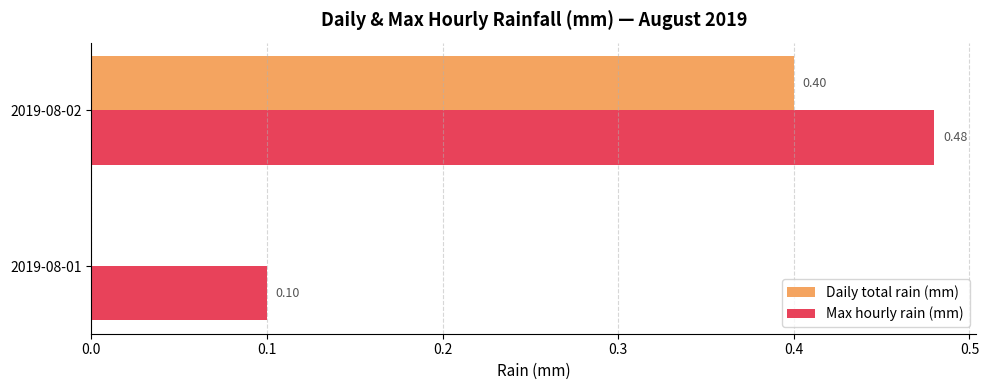

What is the sum of all Max hourly rain (mm) values?

0.6